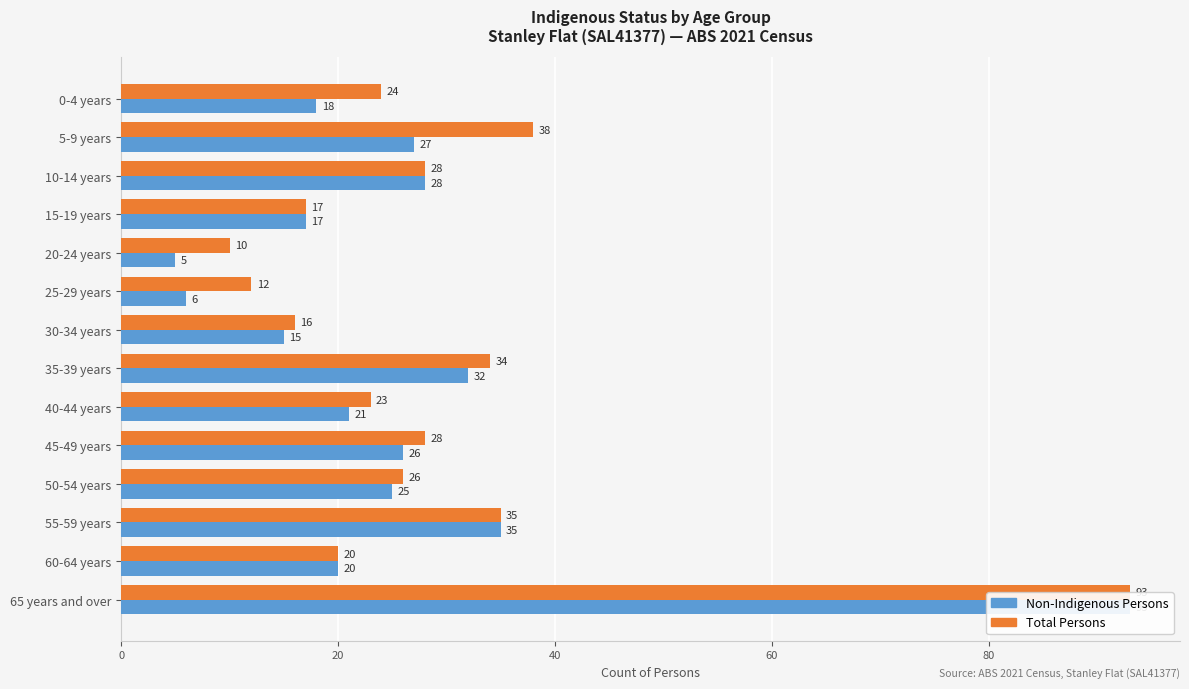

Which series changed the most between 20-24 years and 65 years and over?

Non-Indigenous Persons